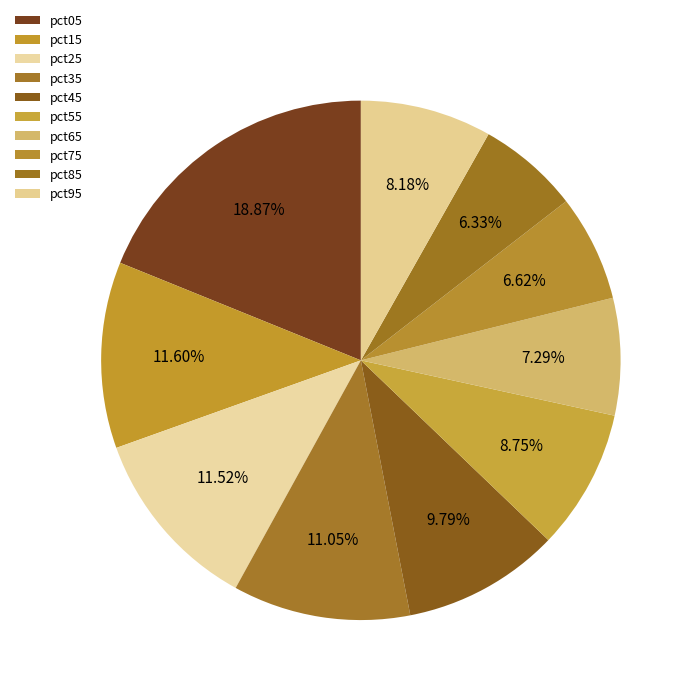

To the nearest percent, what is the average slice percentage?

10%